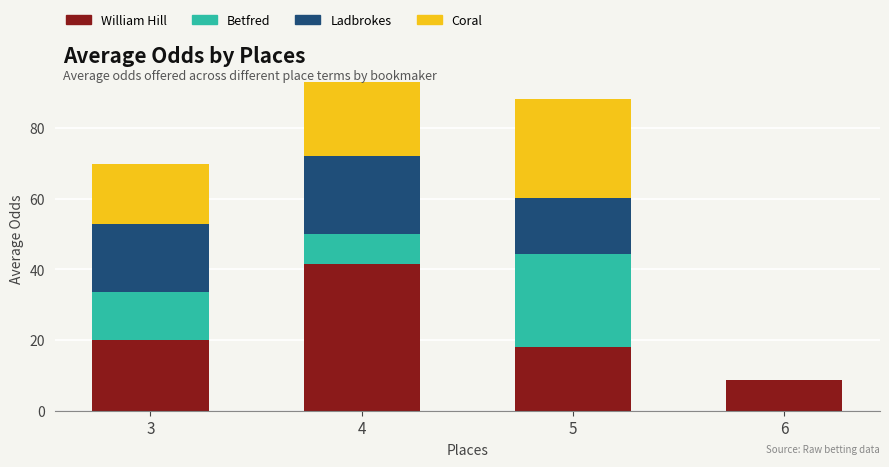

At which label is William Hill closest to 25?

3